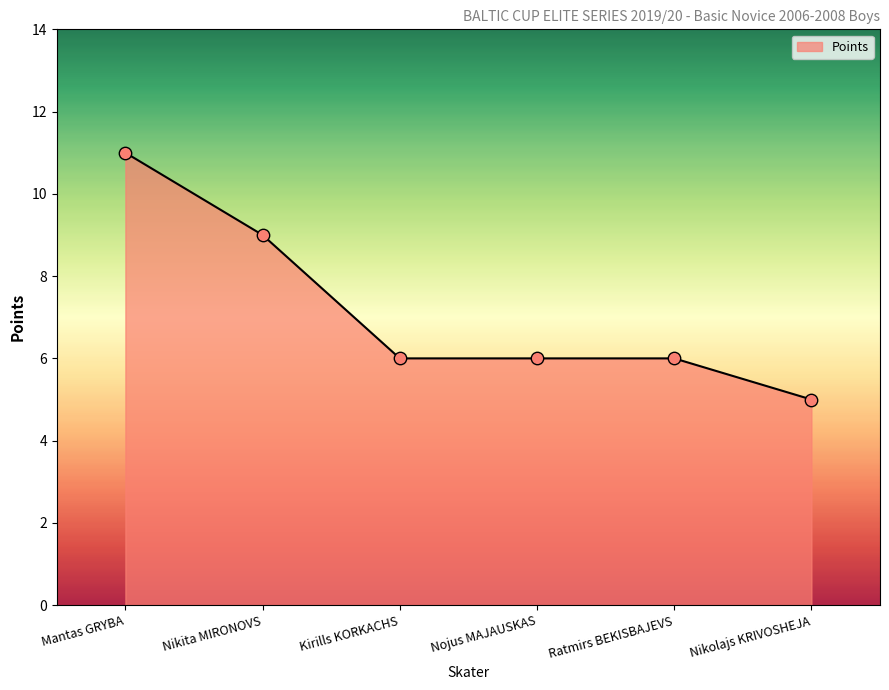

Which has a higher value, Nikolajs KRIVOSHEJA or Nikita MIRONOVS?

Nikita MIRONOVS